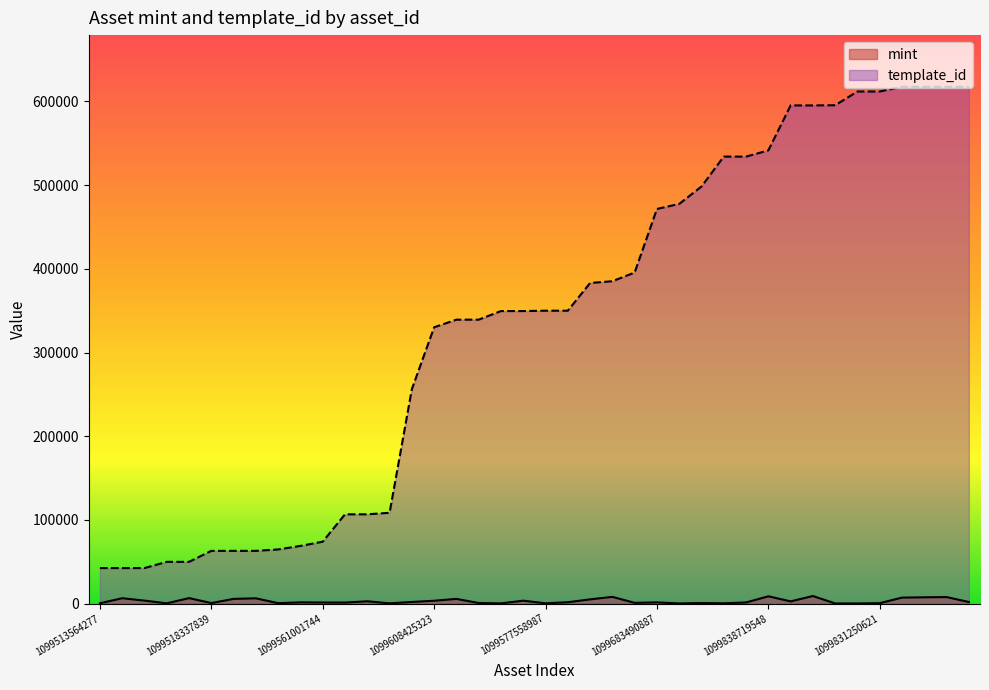

Is it true that mint equals 7748 at 1099891902607?

True